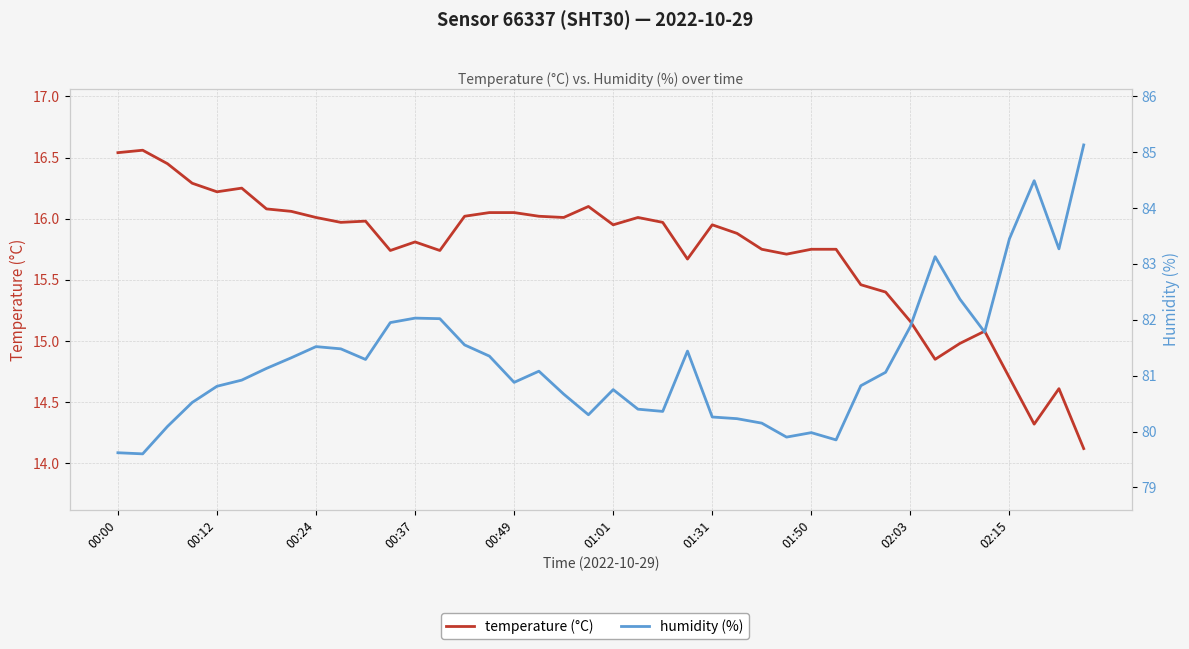

True or false: humidity (%) has more than 1 points higher than both neighbors.

True